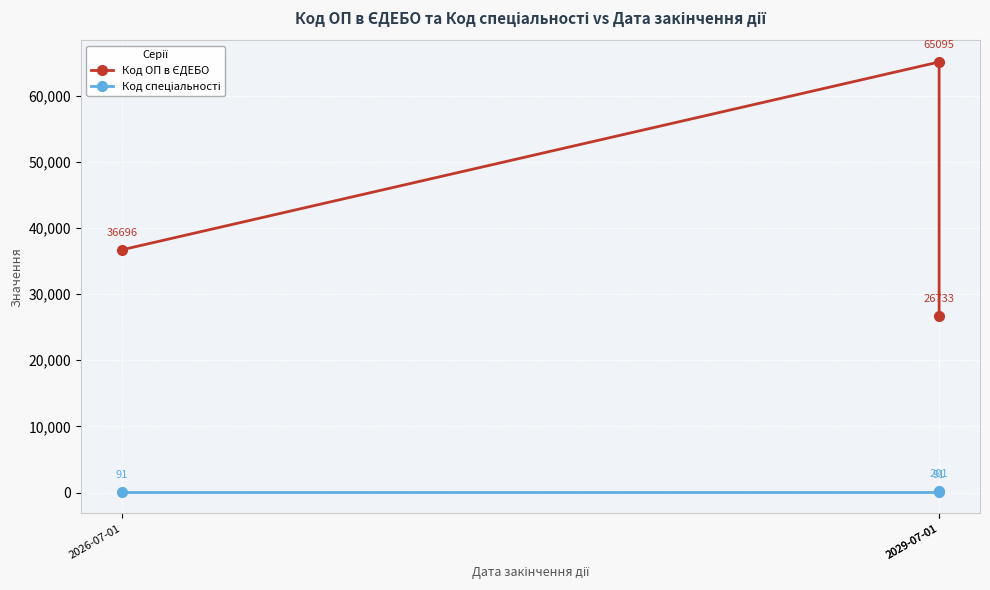

What is the maximum value for Код ОП в ЄДЕБО?

65095